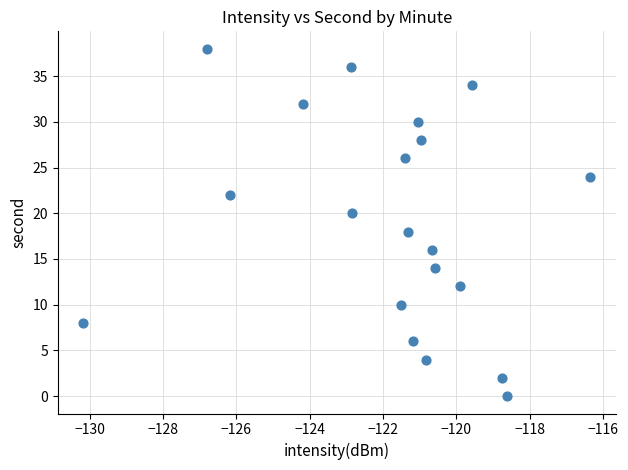

What is the range of Y values (max minus min)?

38